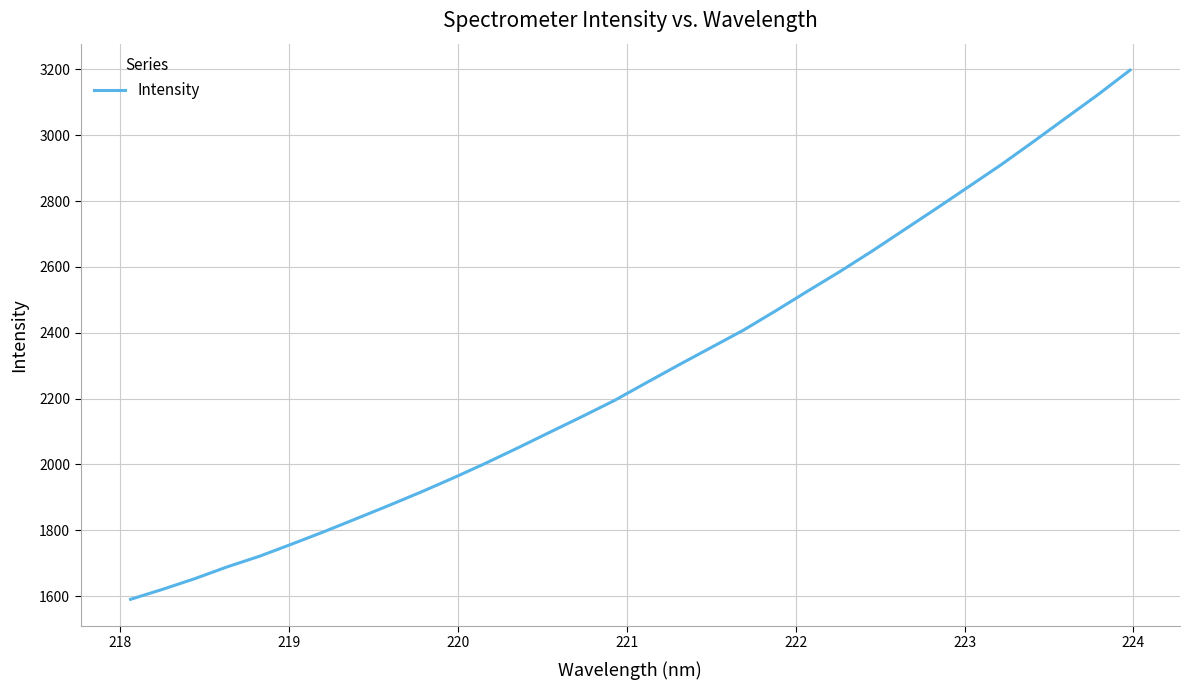

What is the minimum value shown in the chart?

1590.1